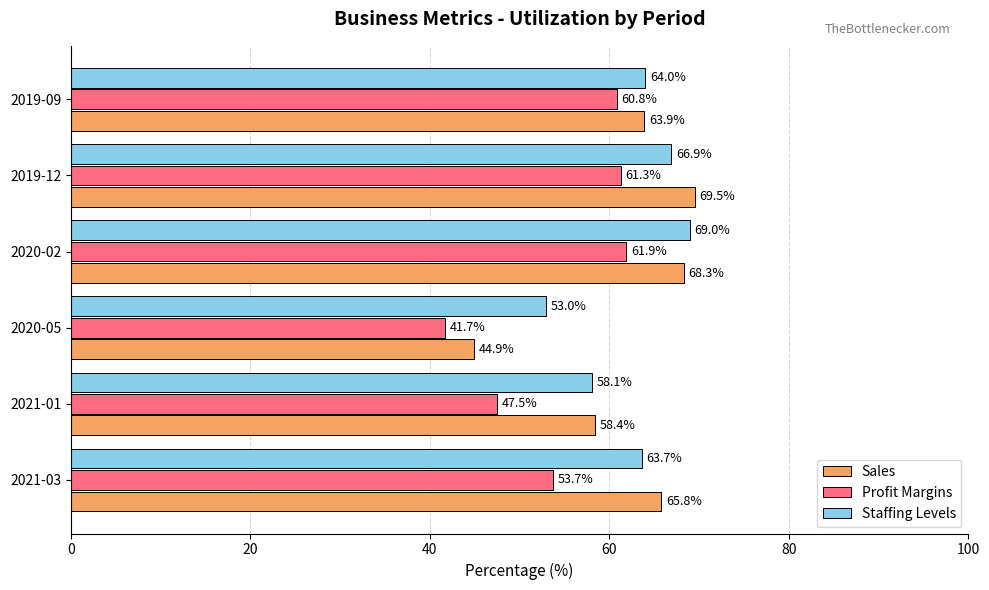

What is the difference between the highest and lowest values at 2019-12?

8.2